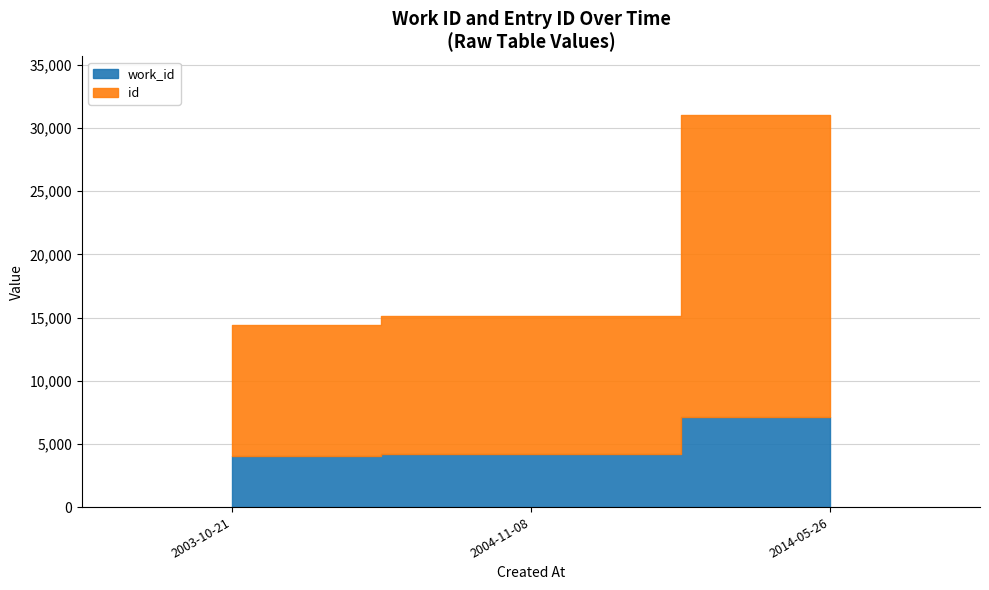

Reading right to left, extract all data points from this chart.

work_id: 7163	4200	4024
id: 23860	10897	10426